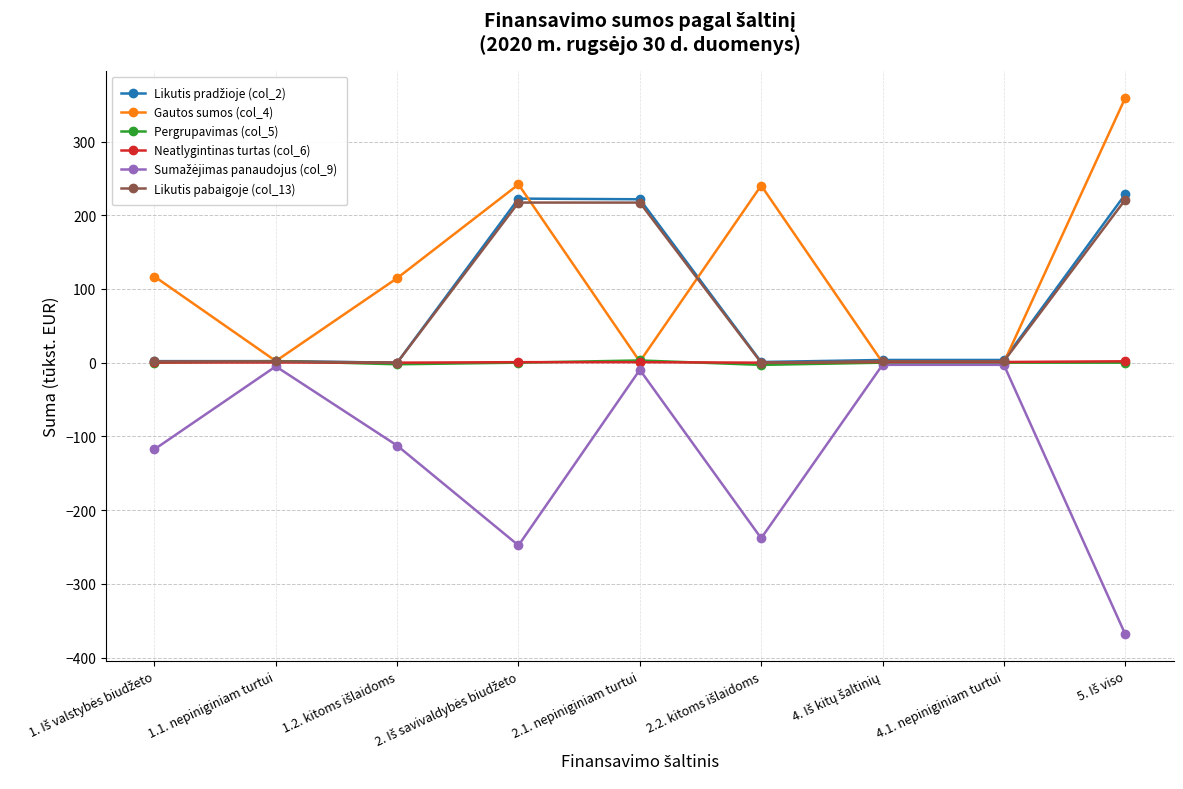

Which series has the largest total across all categories?

Gautos sumos (col_4)